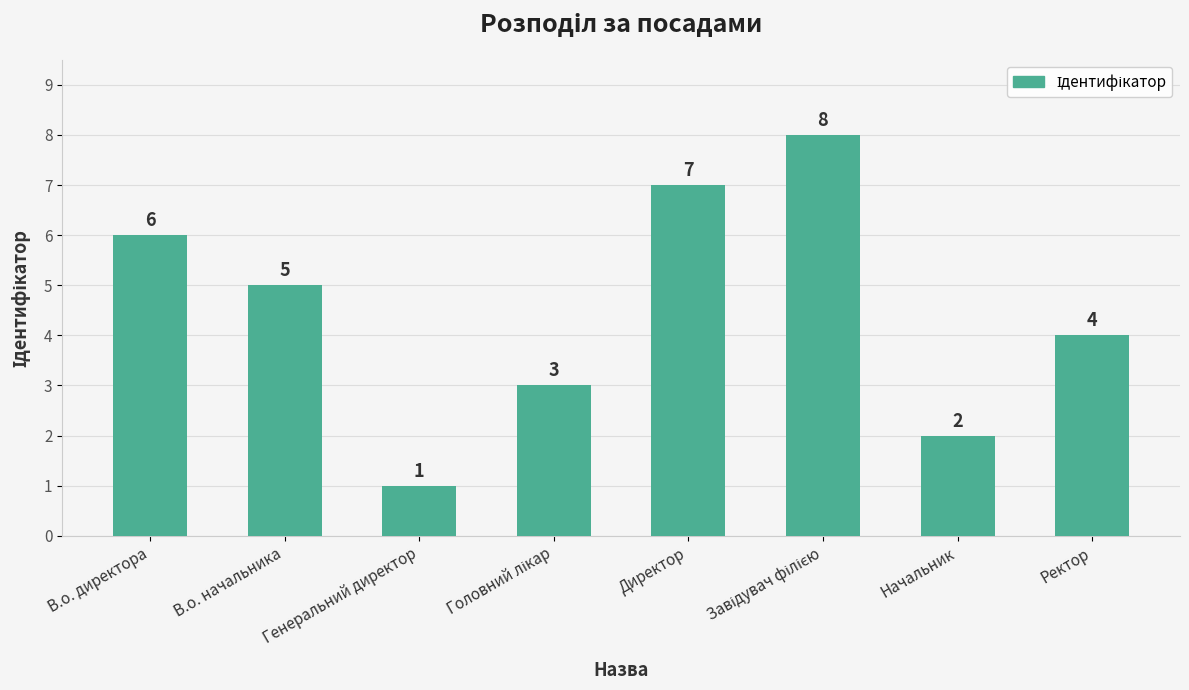

Which has a higher value, Ректор or Генеральний директор?

Ректор